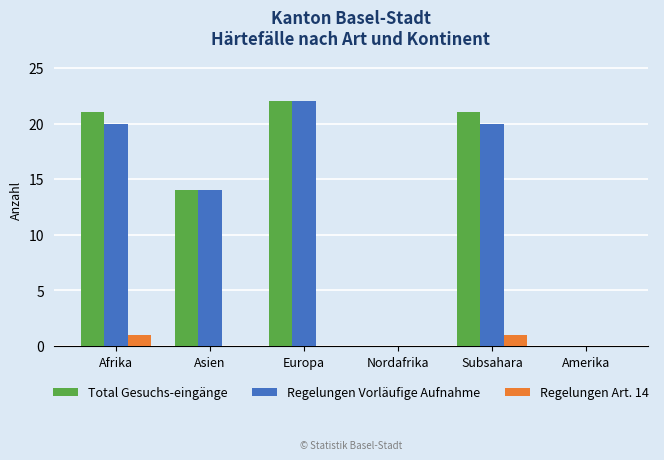

Reading left to right, transcribe all the data shown in this chart.

Total Gesuchs-eingänge: Afrika=21	Asien=14	Europa=22	Nordafrika=0	Subsahara=21	Amerika=0
Regelungen Vorläufige Aufnahme: Afrika=20	Asien=14	Europa=22	Nordafrika=0	Subsahara=20	Amerika=0
Regelungen Art. 14: Afrika=1	Asien=0	Europa=0	Nordafrika=0	Subsahara=1	Amerika=0